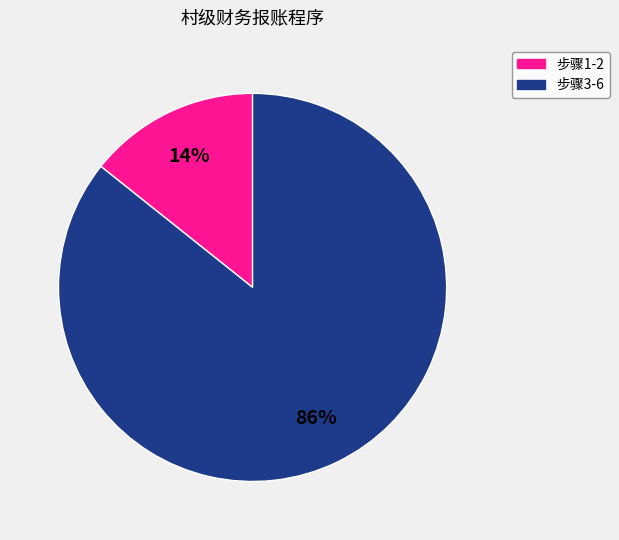

Is there any slice that represents more than half of the pie?

Yes